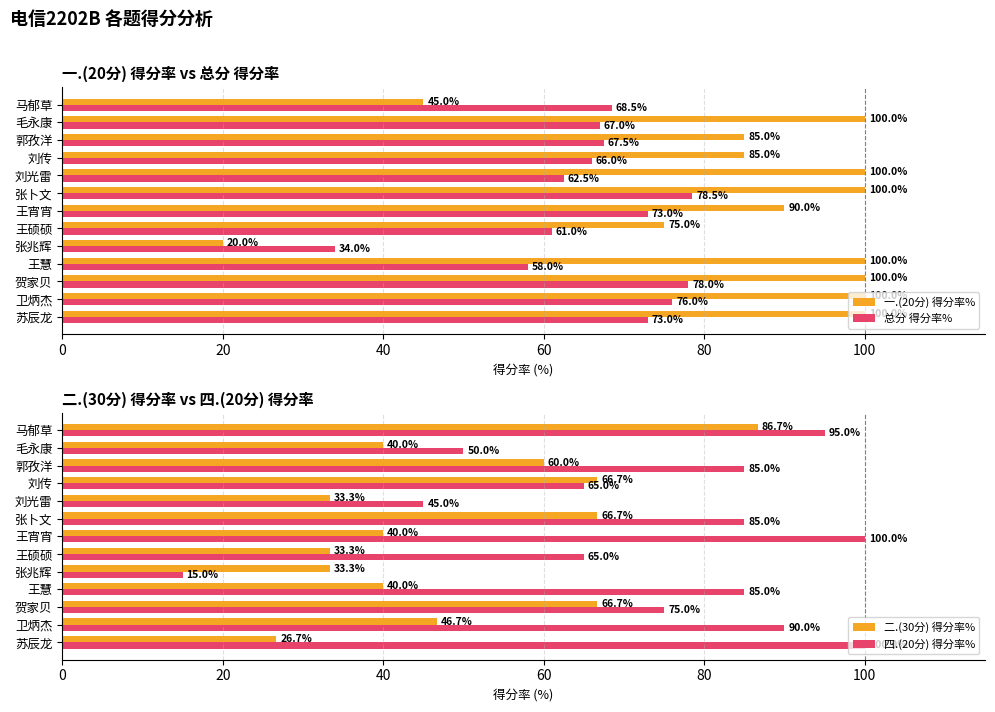

The value of 总分 得分率% at 贺家贝 is 78.0. True or false?

True